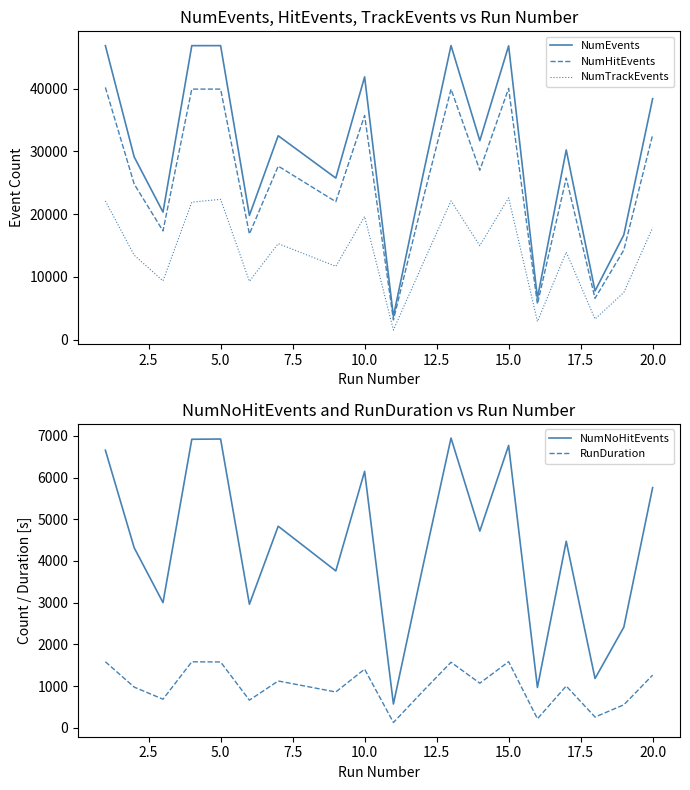

True or false: NumTrackEvents and NumEvents intersect in this chart.

False